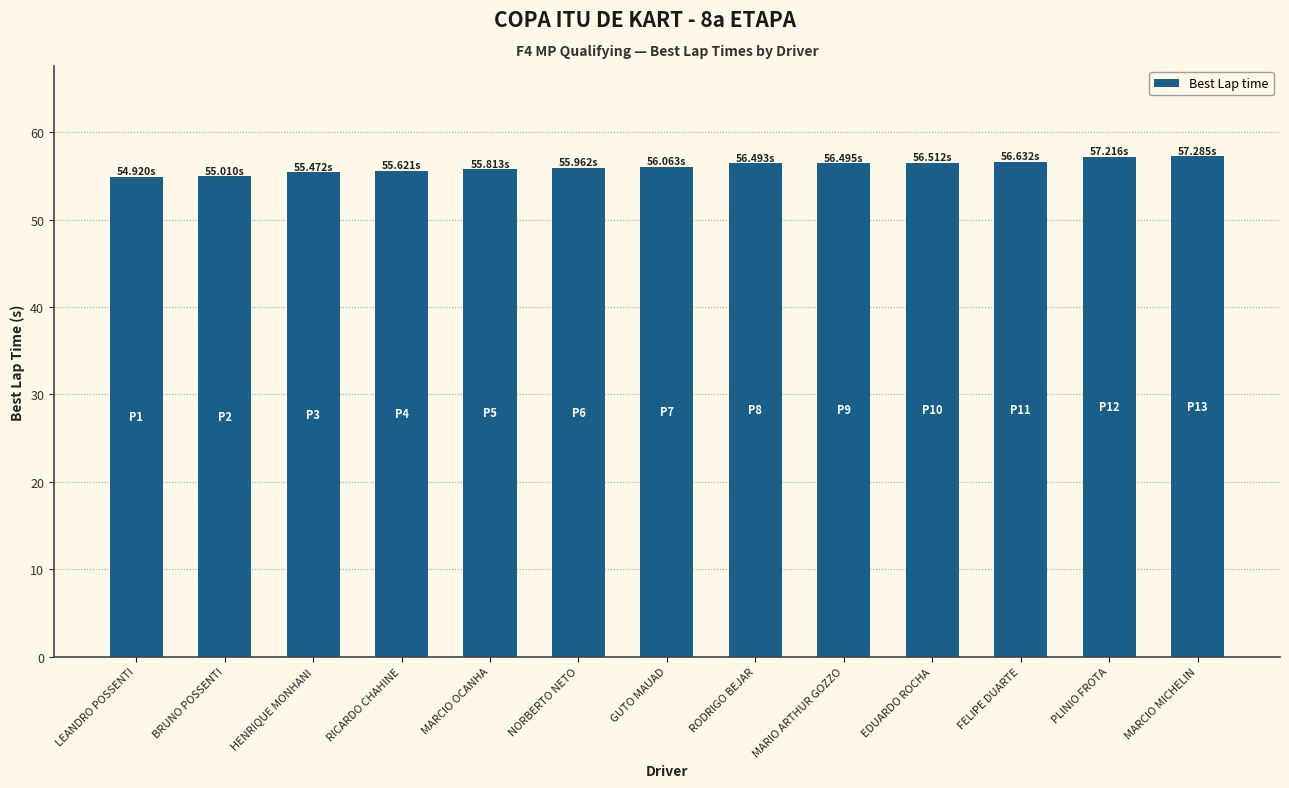

What is the average value?

56.1